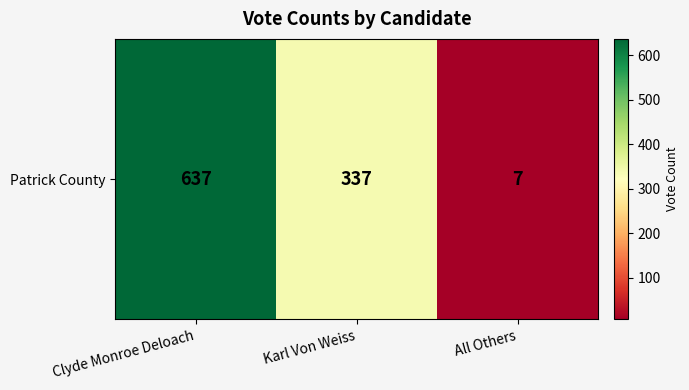

Rank the categories by value from highest to lowest.

Clyde Monroe Deloach, Karl Von Weiss, All Others